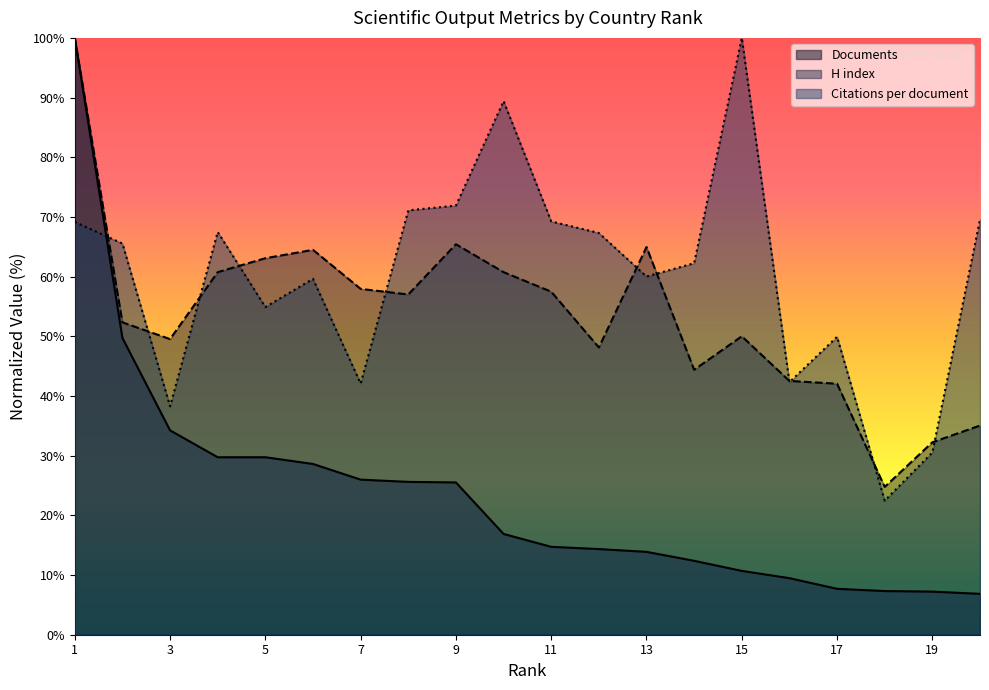

At which category does Citations per document reach its first local peak?

4